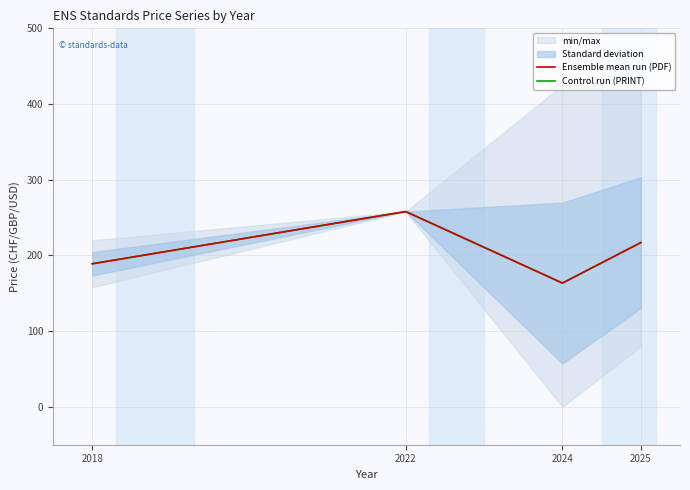

What is the value of the Ensemble mean run (PDF) point at the 1st from the left?

189.0